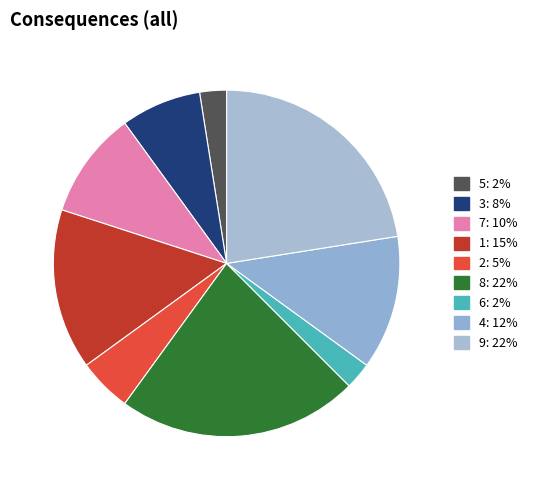

Is 8 the majority of the pie?

No